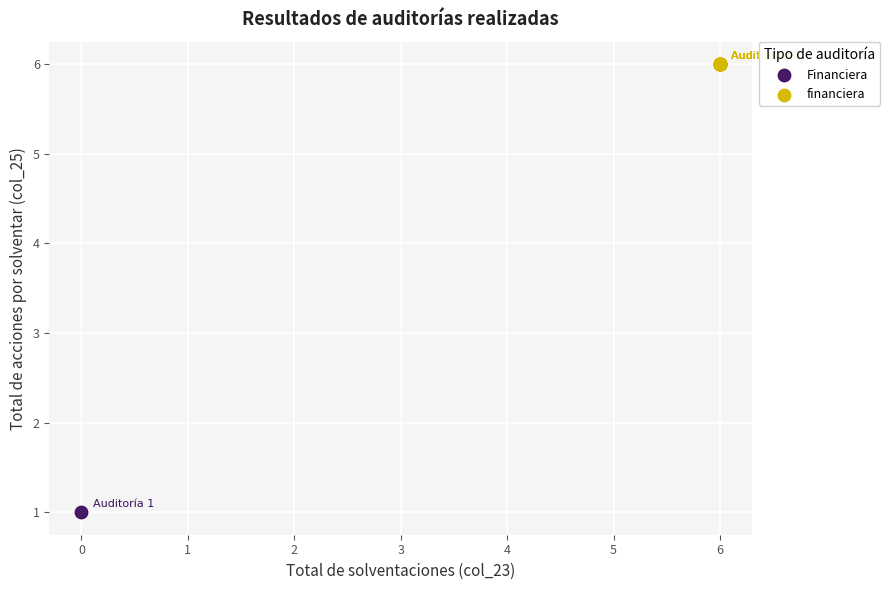

What are all the series names shown in the legend?

Financiera, financiera